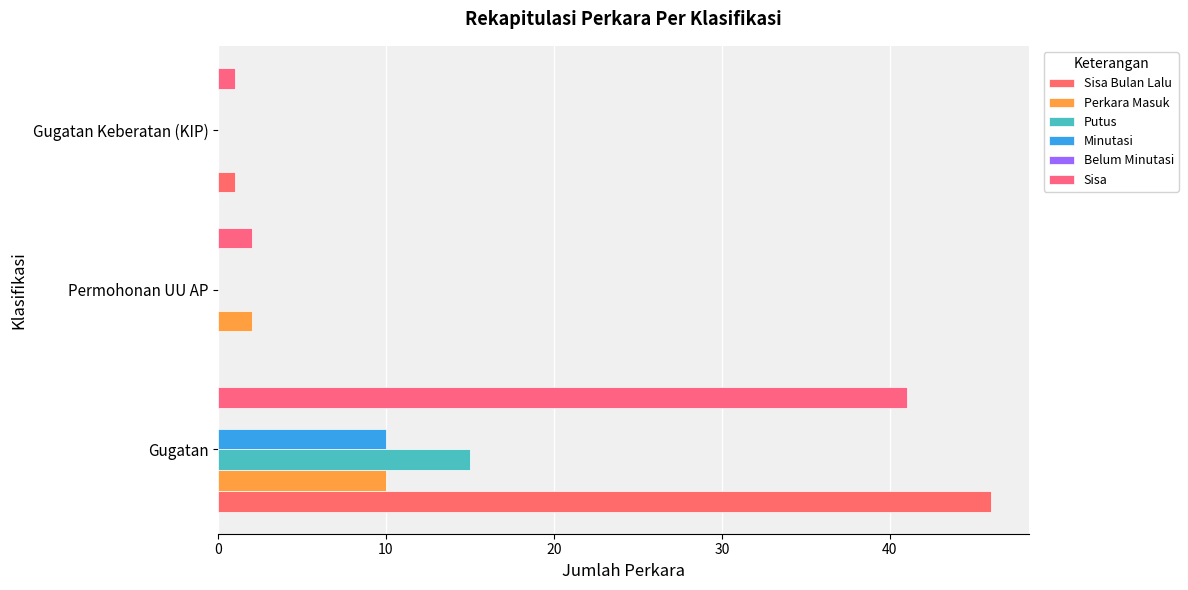

Which series has the largest range (max minus min)?

Sisa Bulan Lalu